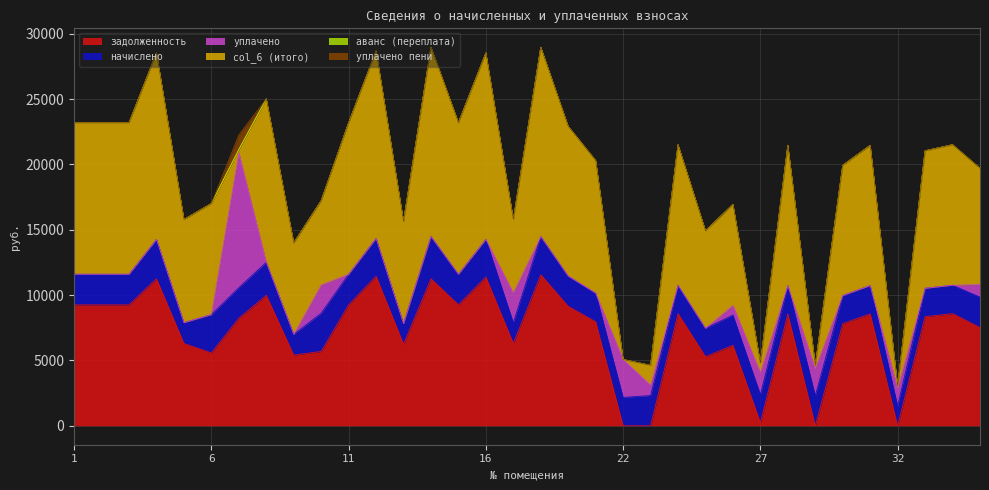

Reading left to right, extract all data points from this chart.

задолженность: 1=9254.4	2=9254.4	3=9254.4	4=11251.2	5=6297.6	6=5577.6	7=8234.7	8=9984.0	9=5411.2	10=5688.3	11=9254.4	12=11443.2	13=6240.0	14=11251.2	15=9254.4	16=11385.6	17=6297.6	18=11558.4	20=9139.2	21=7955.6	22=0.0	23=0.0	24=8582.4	25=5288.5	26=6159.0	27=239.2	28=8563.2	29=0.0	30=7814.5	31=8563.2	32=0.0	33=8350.0	34=8582.4	35=7517.9
начислено: 1=2342.5	2=2342.5	3=2342.5	4=3016.4	5=1594.1	6=2930.6	7=2337.7	8=2527.2	9=1584.4	10=2925.7	11=2342.5	12=2896.6	13=1579.5	14=3232.9	15=2342.5	16=2882.0	17=1594.1	18=2925.7	20=2313.4	21=2191.9	22=2172.4	23=2313.4	24=2172.4	25=2172.4	26=2313.4	27=2153.0	28=2167.6	29=2308.5	30=2153.0	31=2167.6	32=1521.2	33=2172.4	34=2172.4	35=2332.8
уплачено: 1=0.0	2=0.0	3=0.0	4=0.0	5=0.0	6=0.0	7=10312.6	8=0.0	9=0.0	10=2160.0	11=0.0	12=0.0	13=0.0	14=0.0	15=0.0	16=0.0	17=2280.0	18=0.0	20=0.0	21=0.0	22=2896.0	23=794.6	24=0.0	25=0.0	26=738.0	27=1674.4	28=0.0	29=2052.0	30=0.0	31=0.0	32=1336.6	33=0.0	34=0.0	35=958.0
col_6 (итого): 1=11596.9	2=11596.9	3=11596.9	4=14267.6	5=7891.7	6=8508.2	7=259.7	8=12511.2	9=6995.5	10=6454.0	11=11596.9	12=14339.8	13=7819.5	14=14484.1	15=11596.9	16=14267.6	17=5611.7	18=14484.1	20=11452.6	21=10147.5	22=0.0	23=1500.5	24=10754.8	25=7460.9	26=7734.4	27=717.8	28=10730.8	29=256.0	30=9967.5	31=10730.8	32=165.7	33=10522.4	34=10754.8	35=8892.7
аванс (переплата): 1=0.0	2=0.0	3=0.0	4=0.0	5=0.0	6=0.0	7=0.0	8=0.0	9=0.0	10=0.0	11=0.0	12=0.0	13=0.0	14=0.0	15=0.0	16=0.0	17=0.0	18=0.0	20=0.0	21=0.0	22=3.7	23=18.3	24=0.0	25=0.0	26=0.0	27=0.0	28=0.0	29=0.5	30=0.0	31=0.0	32=19.0	33=0.0	34=0.0	35=0.0
уплачено пени: 1=0.0	2=0.0	3=0.0	4=0.0	5=0.0	6=0.0	7=1112.4	8=0.0	9=0.0	10=0.0	11=0.0	12=0.0	13=0.0	14=0.0	15=0.0	16=0.0	17=0.0	18=0.0	20=0.0	21=0.0	22=0.0	23=0.4	24=0.0	25=0.0	26=0.0	27=7.6	28=0.0	29=0.0	30=0.0	31=0.0	32=0.8	33=0.0	34=0.0	35=0.0